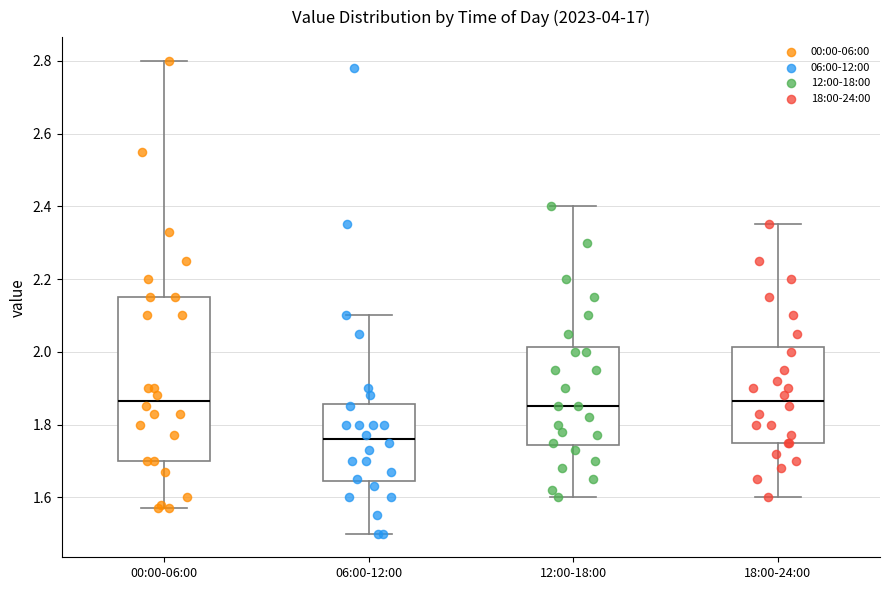

Comparing the boxes themselves (not the whiskers), which one is the tallest?

00:00-06:00